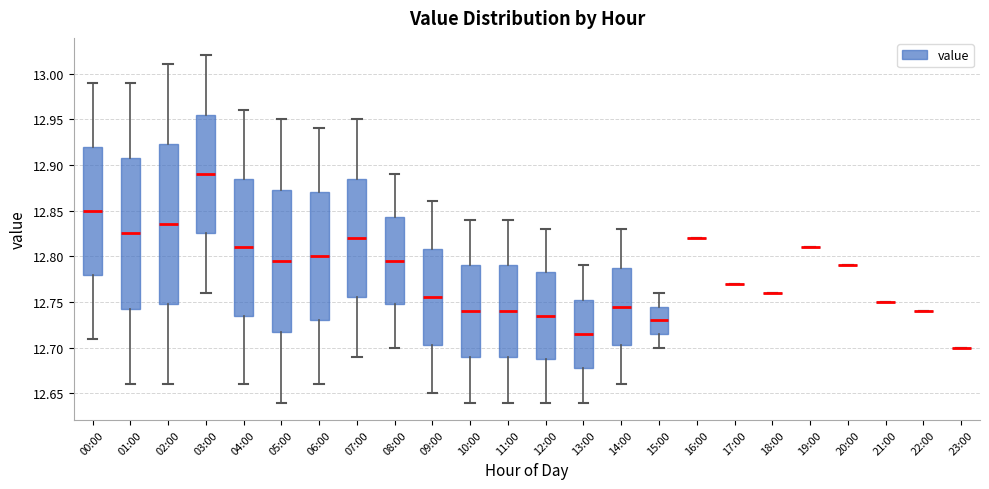

Reading left to right, transcribe this box plot: for each box, give where its median line is, the range the box spans, and where its two whiskers end, as read against the y-axis. The values are not printed on the chart, so give them approximately, as read against the axis.

00:00: median 12.850, box 12.780 to 12.920, whiskers 12.710 to 12.990
01:00: median 12.825, box 12.745 to 12.910, whiskers 12.660 to 12.990
02:00: median 12.835, box 12.750 to 12.925, whiskers 12.660 to 13.010
03:00: median 12.890, box 12.825 to 12.955, whiskers 12.760 to 13.020
04:00: median 12.810, box 12.735 to 12.885, whiskers 12.660 to 12.960
05:00: median 12.795, box 12.720 to 12.875, whiskers 12.640 to 12.950
06:00: median 12.800, box 12.730 to 12.870, whiskers 12.660 to 12.940
07:00: median 12.820, box 12.755 to 12.885, whiskers 12.690 to 12.950
08:00: median 12.795, box 12.750 to 12.845, whiskers 12.700 to 12.890
09:00: median 12.755, box 12.705 to 12.810, whiskers 12.650 to 12.860
10:00: median 12.740, box 12.690 to 12.790, whiskers 12.640 to 12.840
11:00: median 12.740, box 12.690 to 12.790, whiskers 12.640 to 12.840
12:00: median 12.735, box 12.690 to 12.785, whiskers 12.640 to 12.830
13:00: median 12.715, box 12.680 to 12.755, whiskers 12.640 to 12.790
14:00: median 12.745, box 12.705 to 12.790, whiskers 12.660 to 12.830
15:00: median 12.730, box 12.715 to 12.745, whiskers 12.700 to 12.760
16:00: box collapsed to a line at 12.820, whiskers 12.820 to 12.820
17:00: box collapsed to a line at 12.770, whiskers 12.770 to 12.770
18:00: box collapsed to a line at 12.760, whiskers 12.760 to 12.760
19:00: box collapsed to a line at 12.810, whiskers 12.810 to 12.810
20:00: box collapsed to a line at 12.790, whiskers 12.790 to 12.790
21:00: box collapsed to a line at 12.750, whiskers 12.750 to 12.750
22:00: box collapsed to a line at 12.740, whiskers 12.740 to 12.740
23:00: box collapsed to a line at 12.700, whiskers 12.700 to 12.700